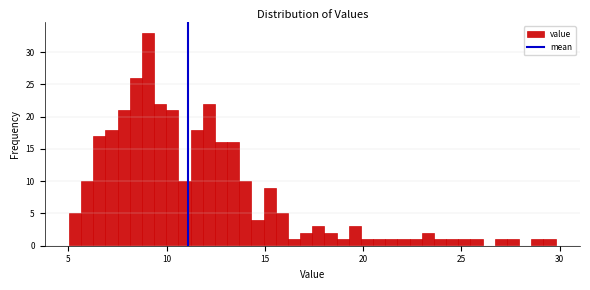

Around what value on the x-axis is the tallest bar? Give the approximate position of its centre, as read against the axis.

9.0